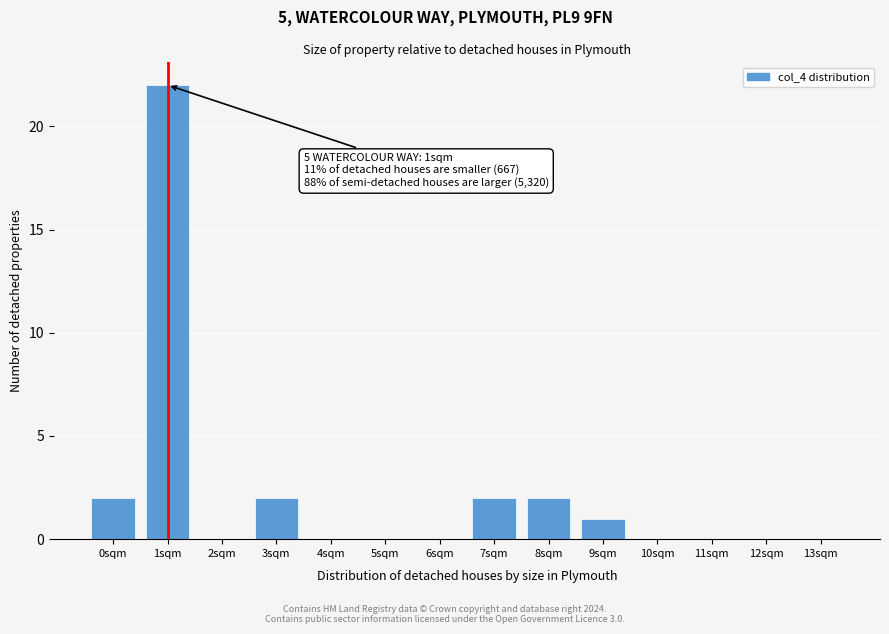

Reading left to right, list all the values displayed in this chart.

0sqm=2	1sqm=22	2sqm=0	3sqm=2	4sqm=0	5sqm=0	6sqm=0	7sqm=2	8sqm=2	9sqm=1	10sqm=0	11sqm=0	12sqm=0	13sqm=0